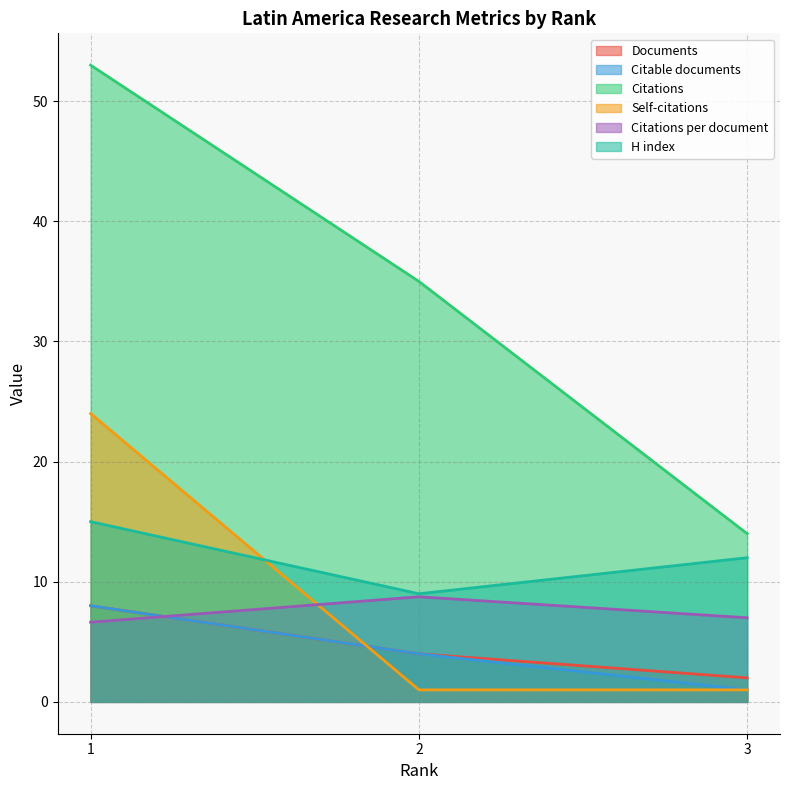

What is the smallest value displayed?

1.0